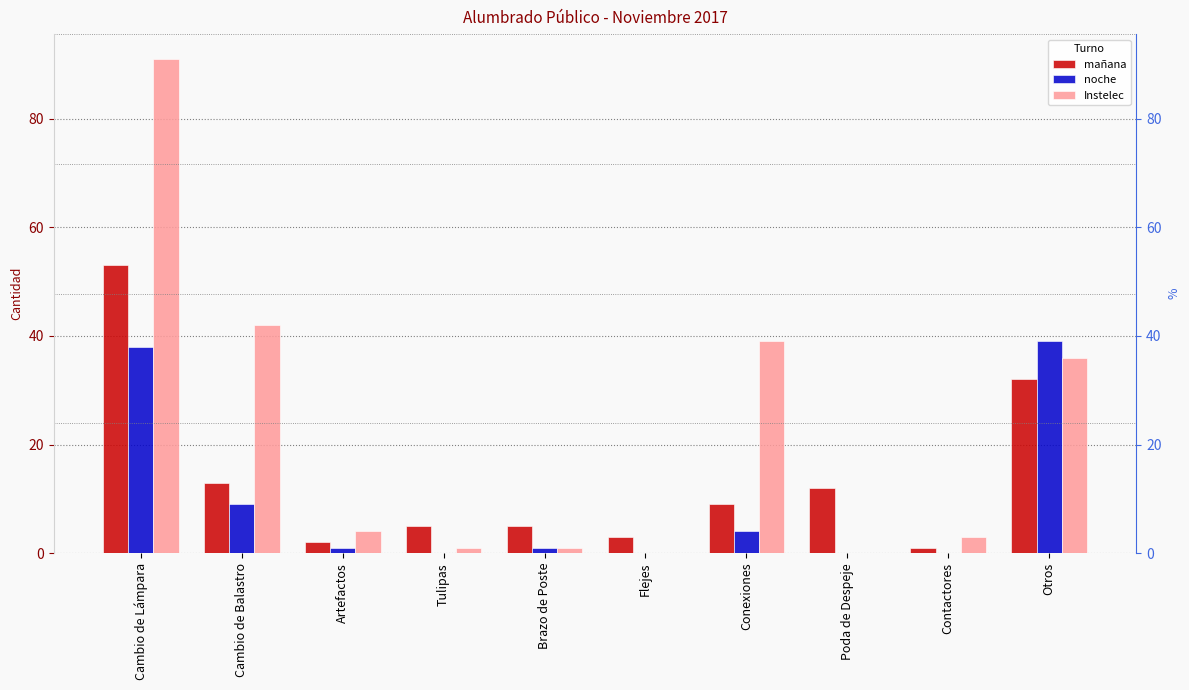

Reading right to left, what are all the values shown in this chart?

mañana: 32	1	12	9	3	5	5	2	13	53
noche: 39	0	0	4	0	1	0	1	9	38
Instelec: 36	3	0	39	0	1	1	4	42	91